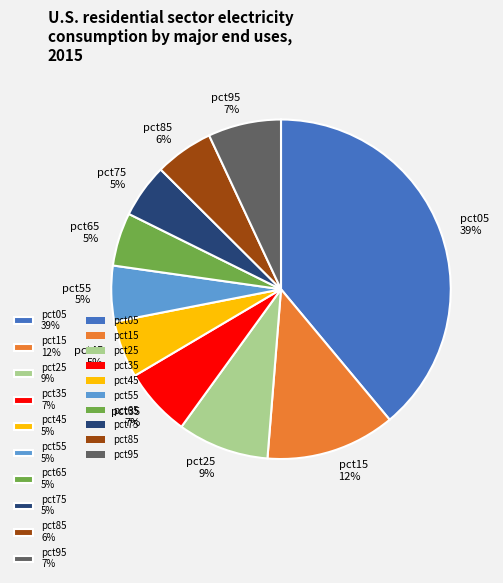

To the nearest percent, what is the combined percentage of pct15 12% and pct95 7%?

19%